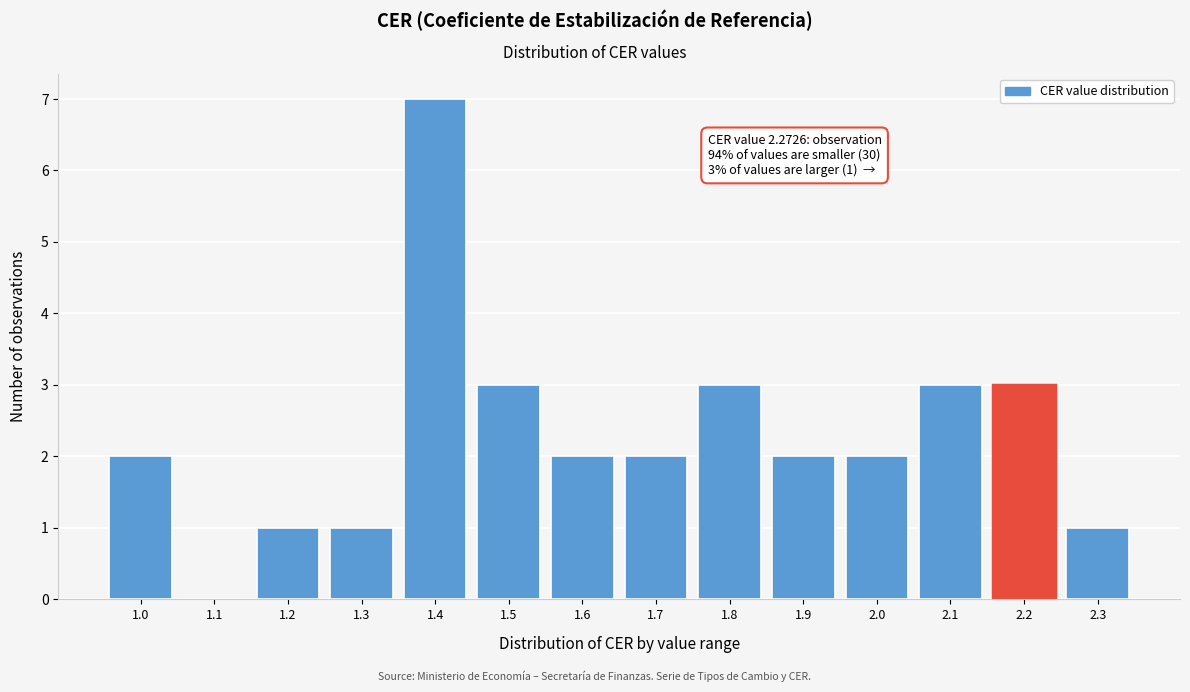

Reading right to left, extract all data points from this chart.

2.3=1	2.2=3	2.1=3	2.0=2	1.9=2	1.8=3	1.7=2	1.6=2	1.5=3	1.4=7	1.3=1	1.2=1	1.1=0	1.0=2